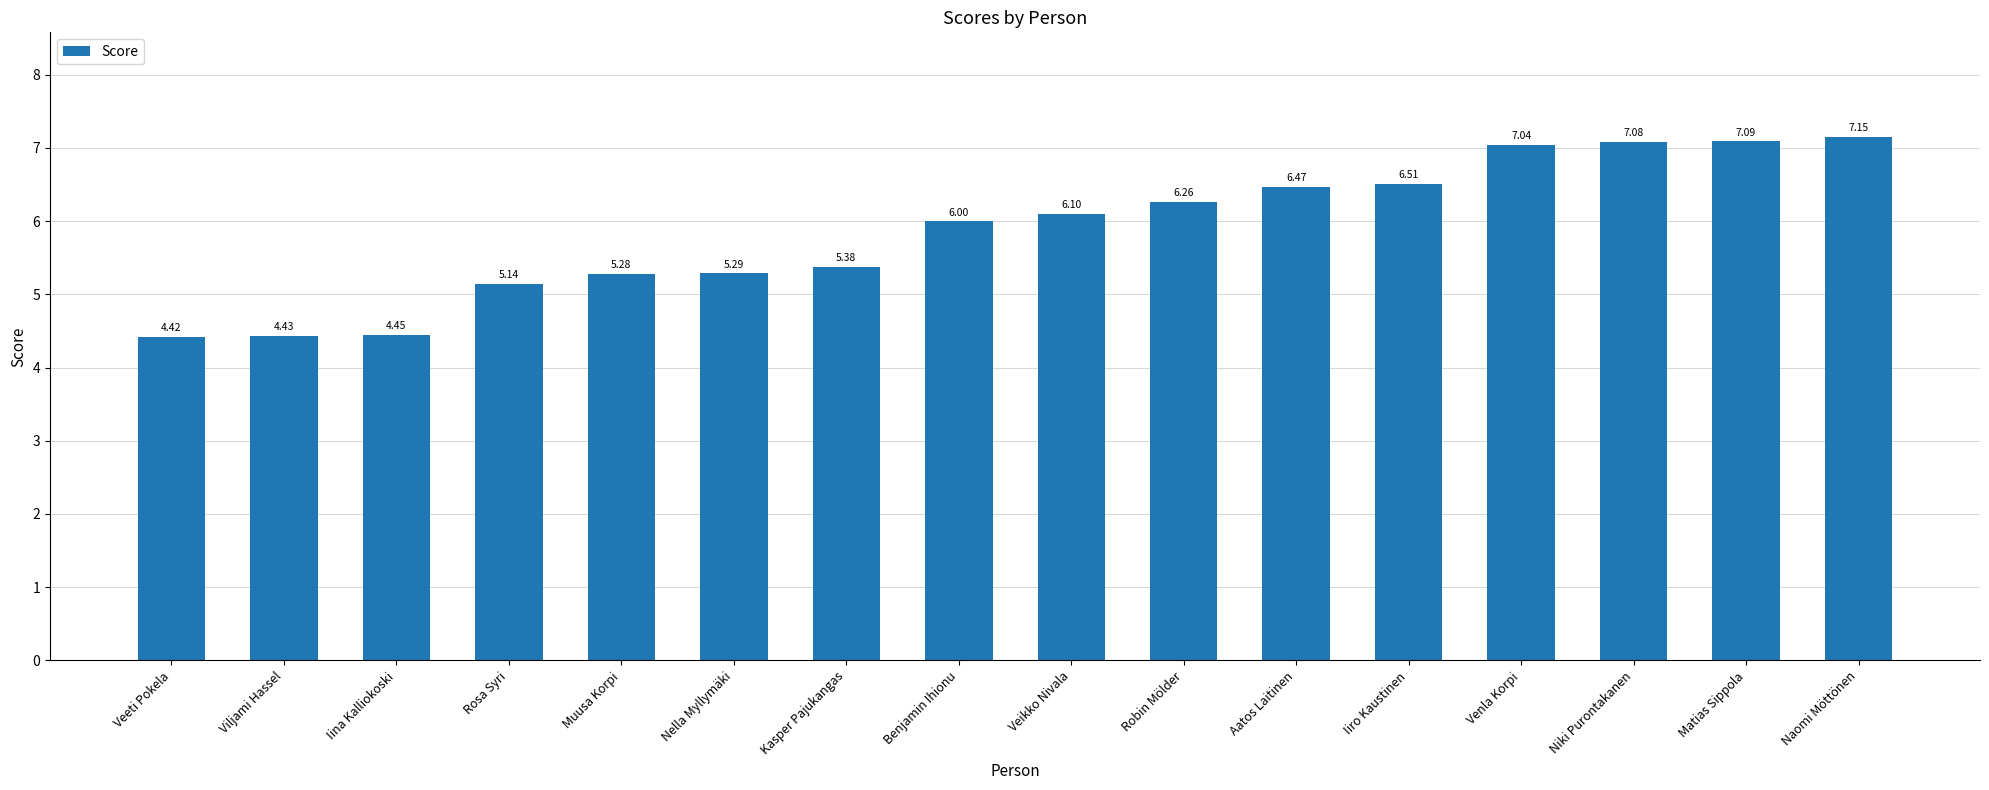

What is the average value?

5.9